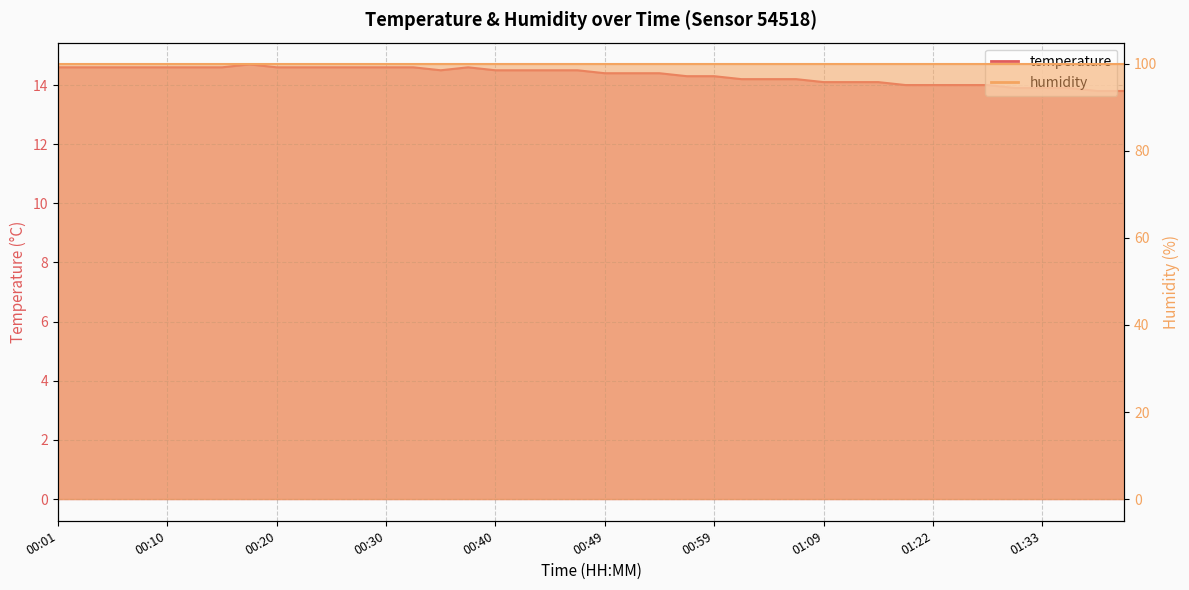

What position from the right is 00:01?

40